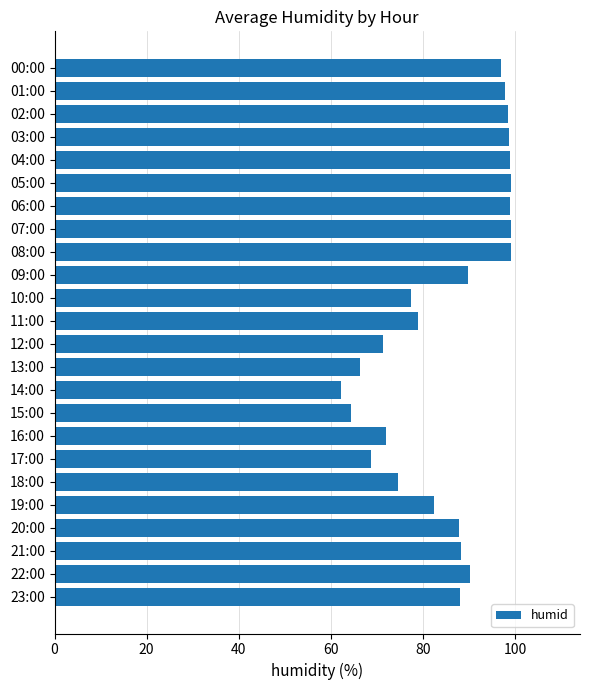

The chart shows a value of 97.0 at 00:00. True or false?

True